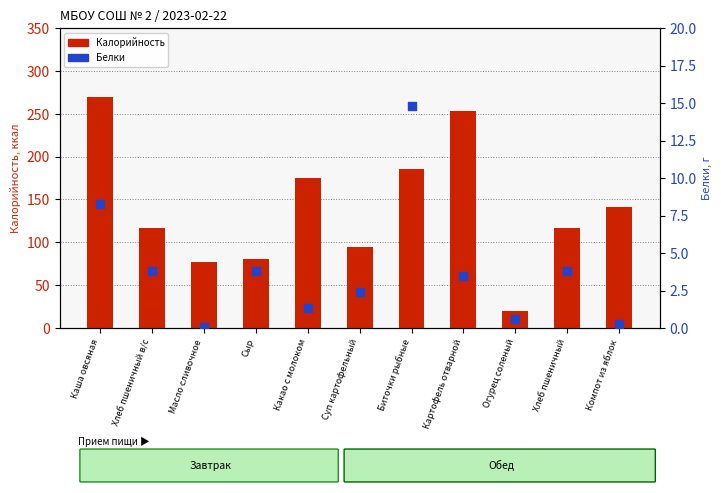

Which series reaches the minimum Y coordinate?

Белки